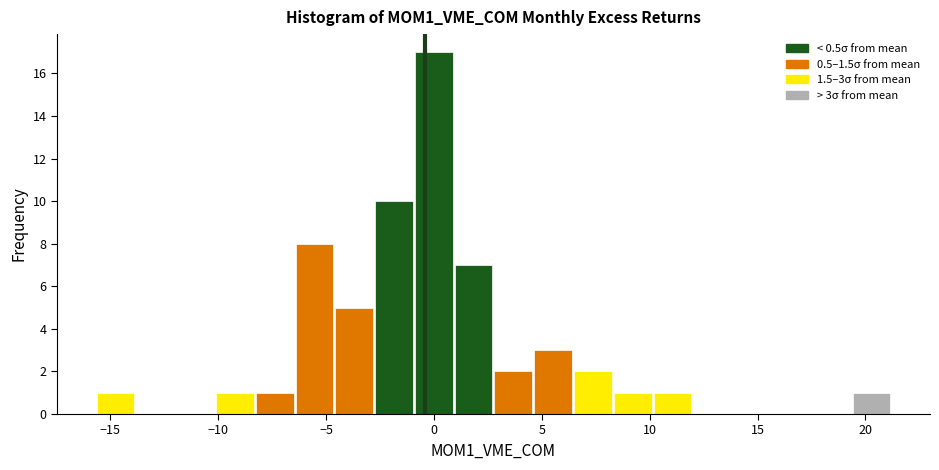

Around what value on the x-axis is the tallest bar? Give the approximate position of its centre, as read against the axis.

0.0